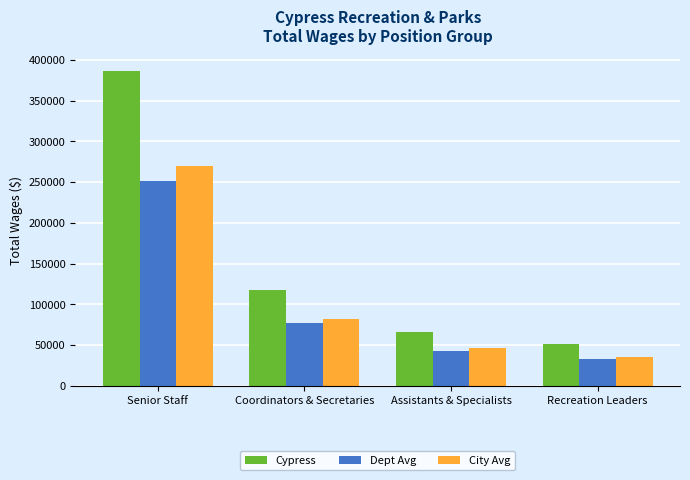

The value of Cypress at Recreation Leaders is 74843.1. True or false?

False